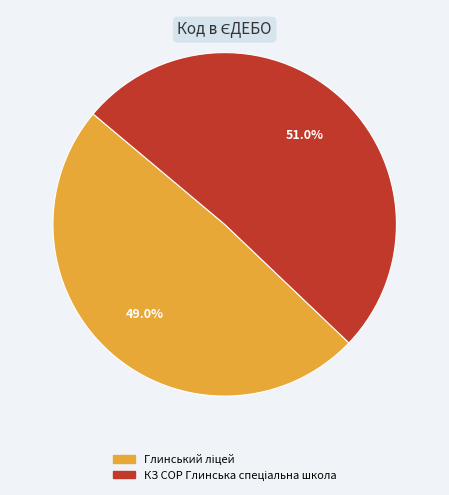

Is there a majority slice in this chart?

Yes